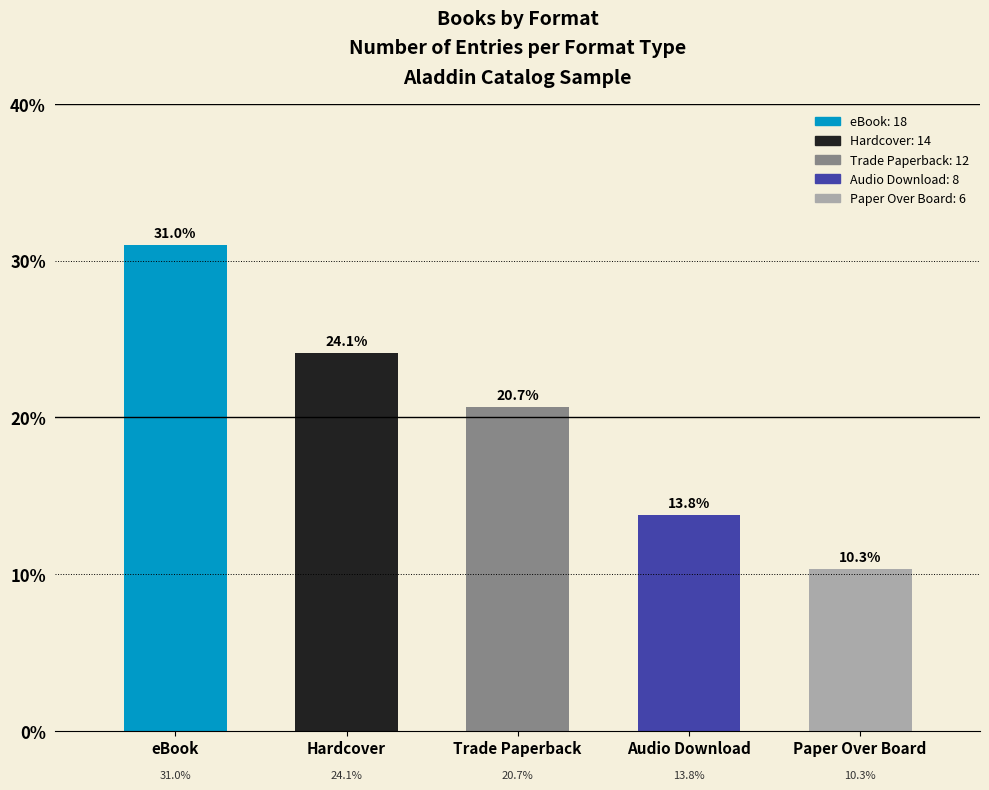

Reading left to right, extract all data points from this chart.

31.0	24.1	20.7	13.8	10.3